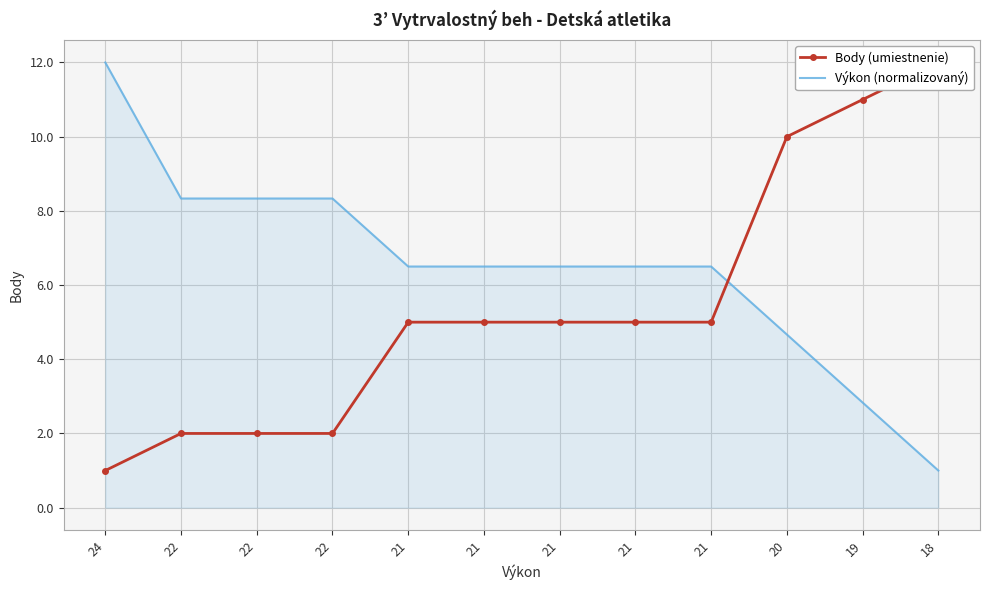

Where do Body (umiestnenie) and Výkon (normalizovaný) first cross each other?

21 and 20